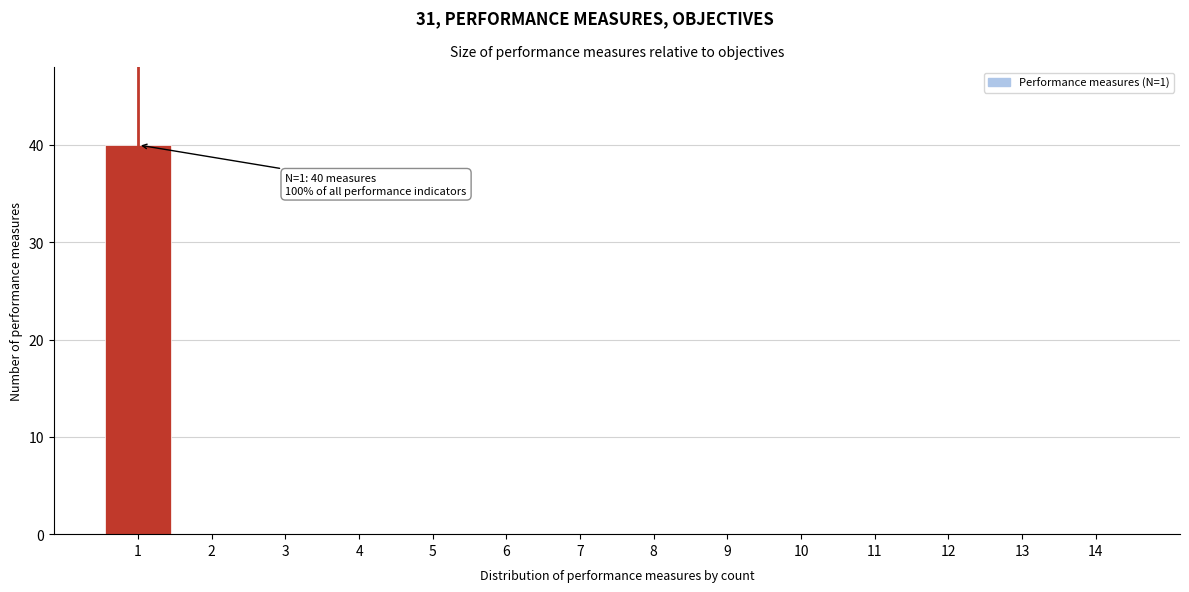

Reading left to right, list all the values displayed in this chart.

1=40	2=0	3=0	4=0	5=0	6=0	7=0	8=0	9=0	10=0	11=0	12=0	13=0	14=0